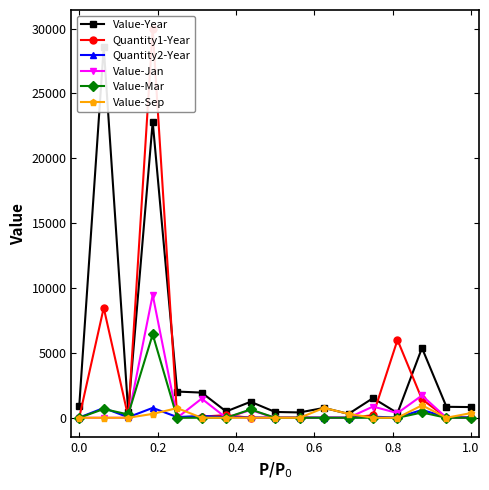

True or false: Value-Mar and Quantity2-Year intersect in this chart.

True